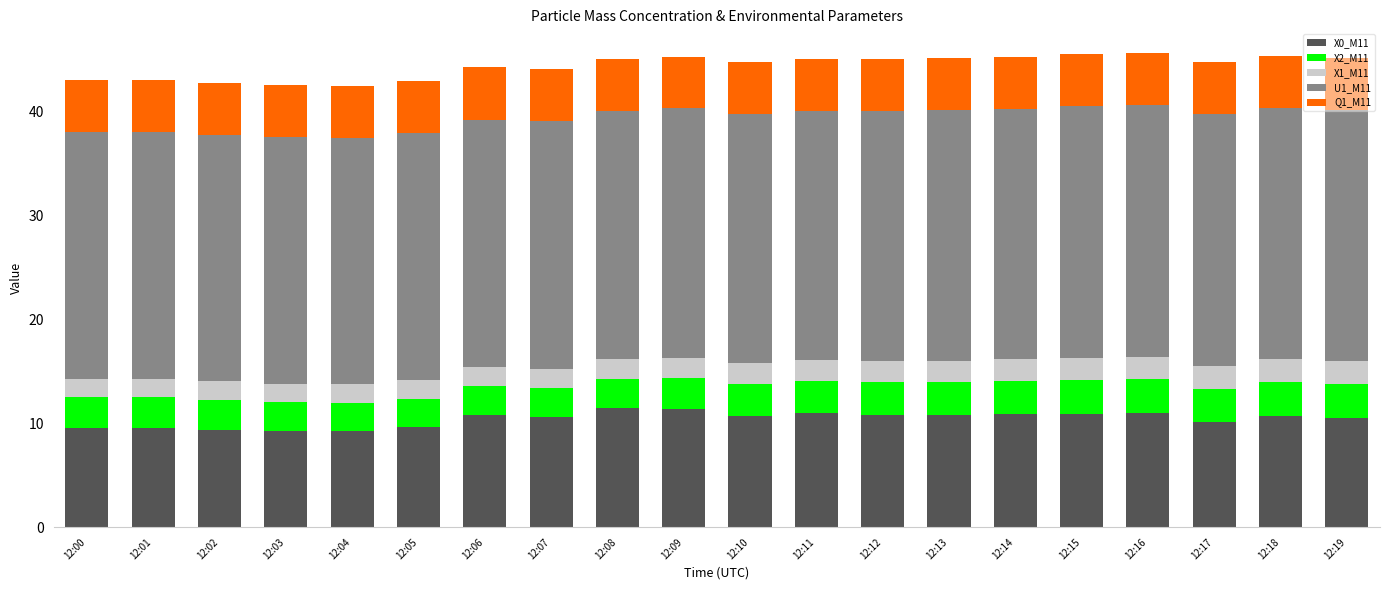

Is it true that X0_M11 equals 18.1 at 12:07?

False